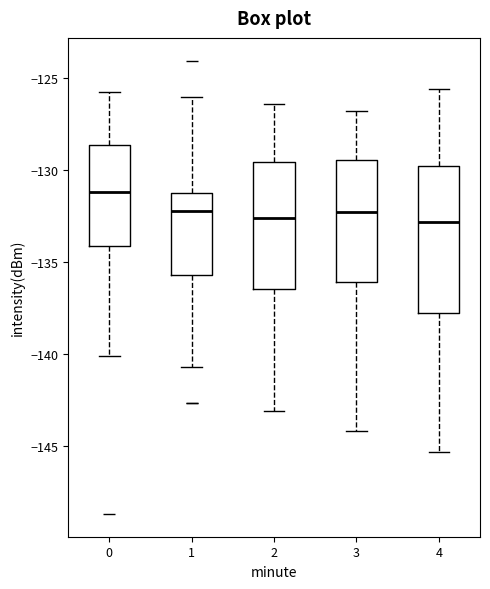

Where is the lower edge of the box at x = 0 on the y-axis? The values are not printed on the chart, so give them approximately, as read against the axis.

-134.0